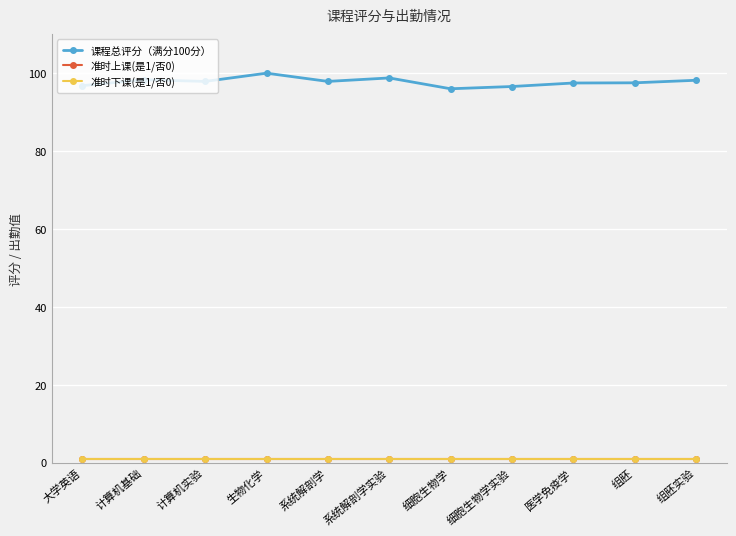

Rank the series at 组胚实验 from highest to lowest value.

课程总评分（满分100分）, 准时上课(是1/否0), 准时下课(是1/否0)